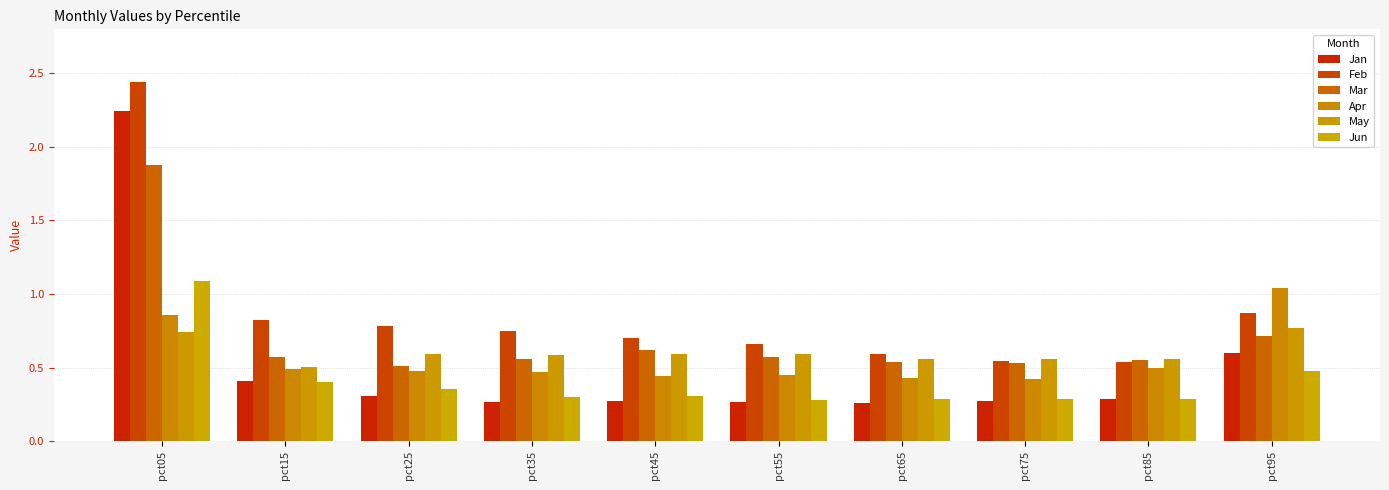

The value of Jan at pct45 is 0.5. True or false?

False